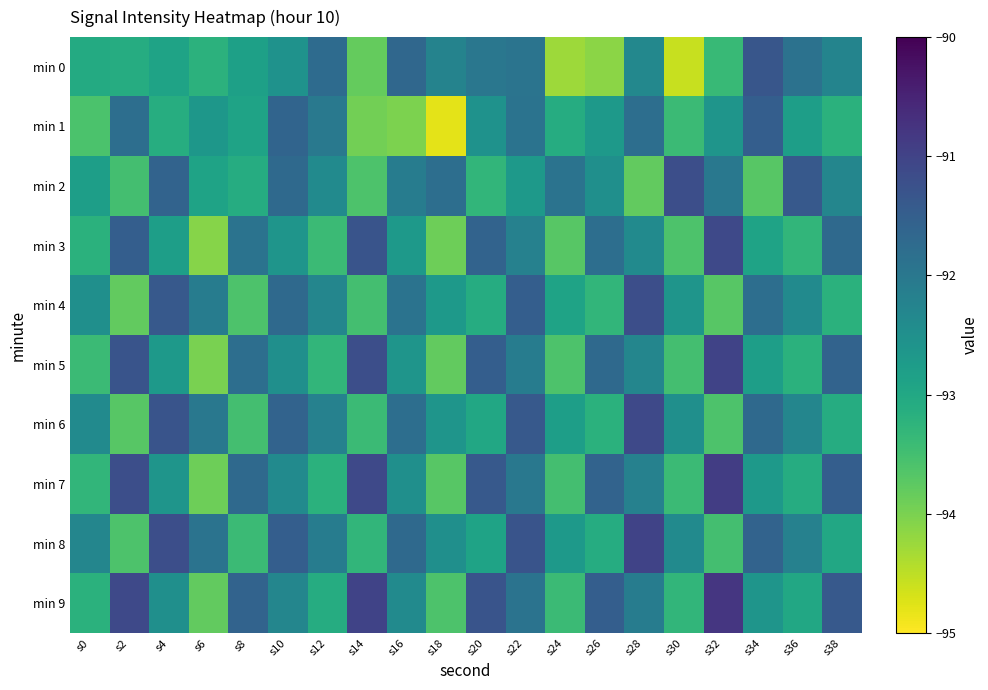

Reading right to left, list all the values displayed in this chart.

min 0: s38=-92.3	s36=-91.9	s34=-91.3	s32=-93.4	s30=-94.6	s28=-92.3	s26=-94.1	s24=-94.3	s22=-91.9	s20=-92.0	s18=-92.2	s16=-91.7	s14=-93.8	s12=-91.7	s10=-92.6	s8=-92.8	s6=-93.2	s4=-92.9	s2=-93.1	s0=-93.1
min 1: s38=-93.2	s36=-92.8	s34=-91.5	s32=-92.6	s30=-93.4	s28=-91.8	s26=-92.7	s24=-93.1	s22=-91.9	s20=-92.5	s18=-94.8	s16=-94.0	s14=-93.9	s12=-92.0	s10=-91.6	s8=-92.9	s6=-92.6	s4=-93.1	s2=-91.8	s0=-93.6
min 2: s38=-92.3	s36=-91.4	s34=-93.7	s32=-92.0	s30=-91.2	s28=-93.8	s26=-92.5	s24=-91.9	s22=-92.7	s20=-93.3	s18=-91.8	s16=-92.1	s14=-93.6	s12=-92.4	s10=-91.7	s8=-93.1	s6=-92.9	s4=-91.6	s2=-93.5	s0=-92.8
min 3: s38=-91.7	s36=-93.3	s34=-92.9	s32=-91.1	s30=-93.6	s28=-92.4	s26=-91.8	s24=-93.7	s22=-92.2	s20=-91.6	s18=-93.9	s16=-92.7	s14=-91.3	s12=-93.4	s10=-92.6	s8=-91.9	s6=-94.1	s4=-92.8	s2=-91.5	s0=-93.2
min 4: s38=-93.2	s36=-92.4	s34=-91.8	s32=-93.7	s30=-92.6	s28=-91.2	s26=-93.3	s24=-92.9	s22=-91.5	s20=-93.1	s18=-92.7	s16=-91.9	s14=-93.5	s12=-92.3	s10=-91.7	s8=-93.6	s6=-92.1	s4=-91.4	s2=-93.8	s0=-92.5
min 5: s38=-91.6	s36=-93.2	s34=-92.8	s32=-91.0	s30=-93.5	s28=-92.3	s26=-91.7	s24=-93.6	s22=-92.1	s20=-91.5	s18=-93.8	s16=-92.6	s14=-91.2	s12=-93.3	s10=-92.5	s8=-91.8	s6=-94.0	s4=-92.7	s2=-91.3	s0=-93.4
min 6: s38=-93.1	s36=-92.3	s34=-91.7	s32=-93.6	s30=-92.5	s28=-91.1	s26=-93.2	s24=-92.8	s22=-91.4	s20=-93.0	s18=-92.6	s16=-91.8	s14=-93.4	s12=-92.2	s10=-91.6	s8=-93.5	s6=-92.0	s4=-91.3	s2=-93.7	s0=-92.4
min 7: s38=-91.5	s36=-93.1	s34=-92.7	s32=-90.9	s30=-93.4	s28=-92.2	s26=-91.6	s24=-93.5	s22=-92.0	s20=-91.4	s18=-93.7	s16=-92.5	s14=-91.1	s12=-93.2	s10=-92.4	s8=-91.7	s6=-93.9	s4=-92.6	s2=-91.2	s0=-93.3
min 8: s38=-93.0	s36=-92.2	s34=-91.6	s32=-93.5	s30=-92.4	s28=-91.0	s26=-93.1	s24=-92.7	s22=-91.3	s20=-92.9	s18=-92.5	s16=-91.7	s14=-93.3	s12=-92.1	s10=-91.5	s8=-93.4	s6=-91.9	s4=-91.2	s2=-93.6	s0=-92.3
min 9: s38=-91.4	s36=-93.0	s34=-92.6	s32=-90.8	s30=-93.3	s28=-92.1	s26=-91.5	s24=-93.4	s22=-91.9	s20=-91.3	s18=-93.6	s16=-92.4	s14=-91.0	s12=-93.1	s10=-92.3	s8=-91.6	s6=-93.8	s4=-92.5	s2=-91.1	s0=-93.2